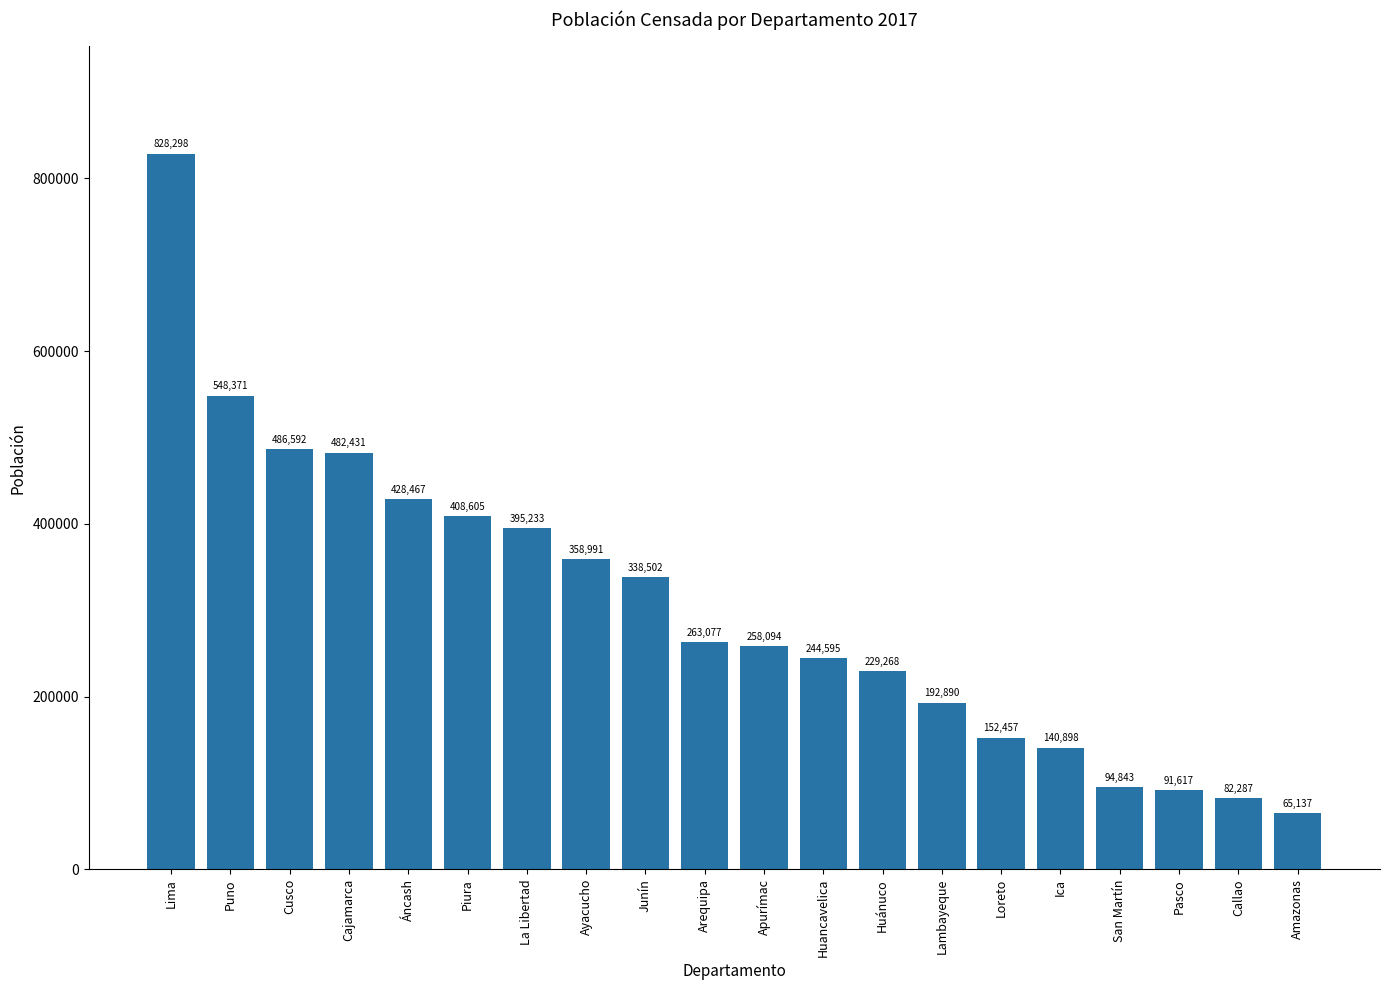

Reading left to right, list all the values displayed in this chart.

828298	548371	486592	482431	428467	408605	395233	358991	338502	263077	258094	244595	229268	192890	152457	140898	94843	91617	82287	65137